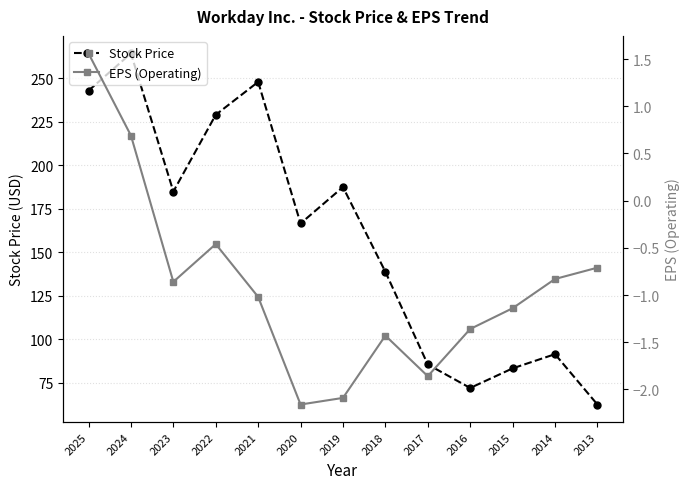

Is it true that Stock Price equals 184.9 at 2023?

True